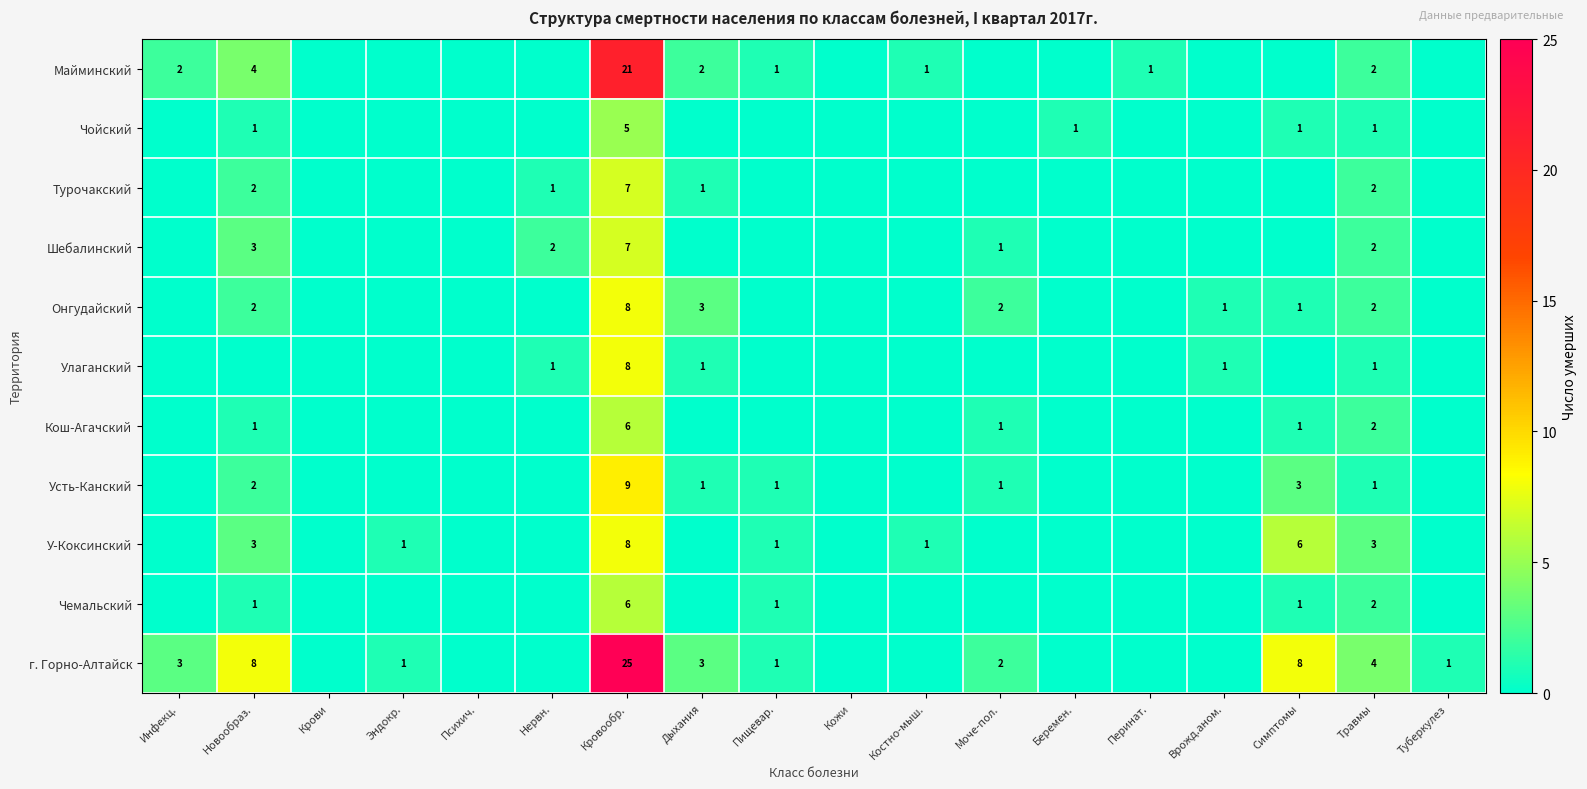

The value of г. Горно-Алтайск at Туберкулез is 0. True or false?

False